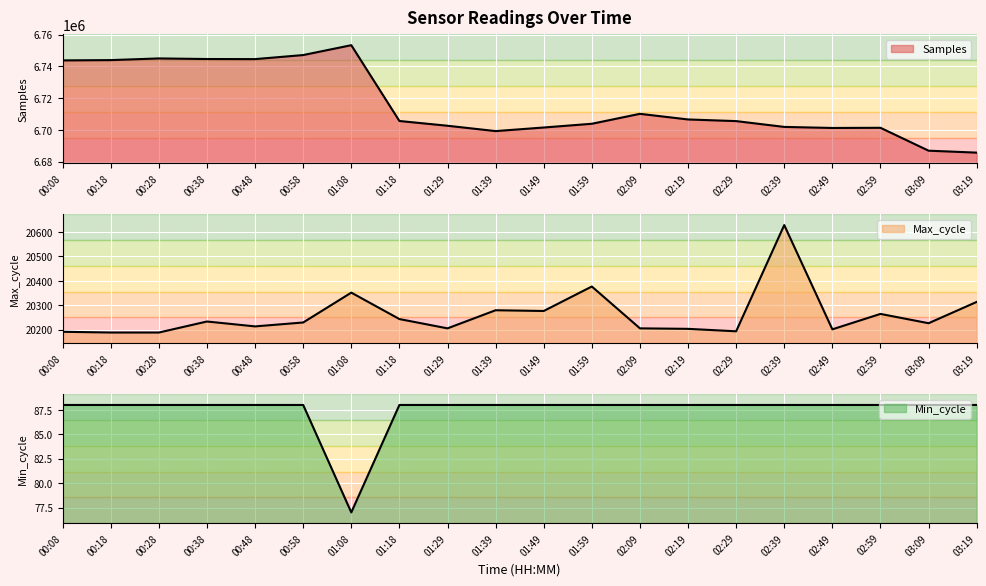

What is the label of the 15th point from the right?

00:58